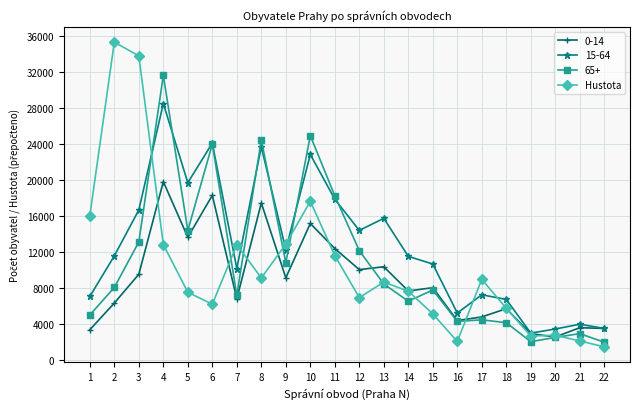

Which series has the largest range (max minus min)?

Hustota